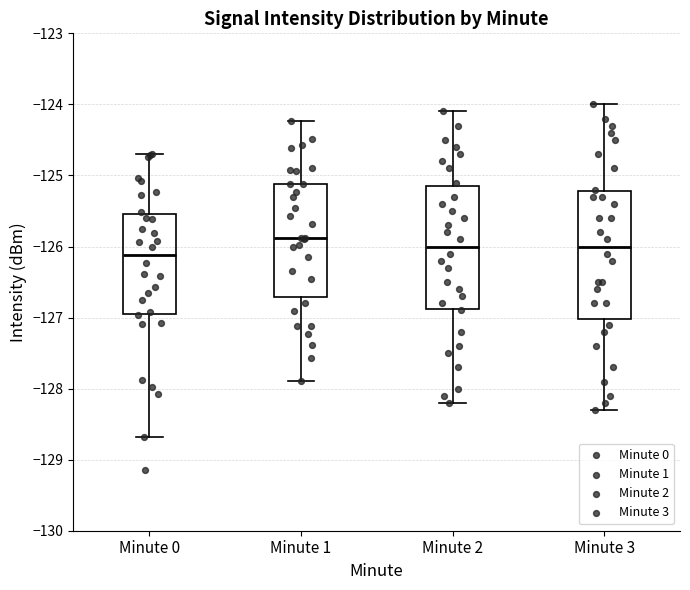

Reading left to right, transcribe this box plot: for each box, give where its median line is, the range the box spans, and where its two whiskers end, as read against the y-axis. The values are not printed on the chart, so give them approximately, as read against the axis.

Minute 0: median -126.1, box -127.0 to -125.5, whiskers -128.7 to -124.7
Minute 1: median -125.9, box -126.7 to -125.1, whiskers -127.9 to -124.2
Minute 2: median -126.0, box -126.9 to -125.1, whiskers -128.2 to -124.1
Minute 3: median -126.0, box -127.0 to -125.2, whiskers -128.3 to -124.0